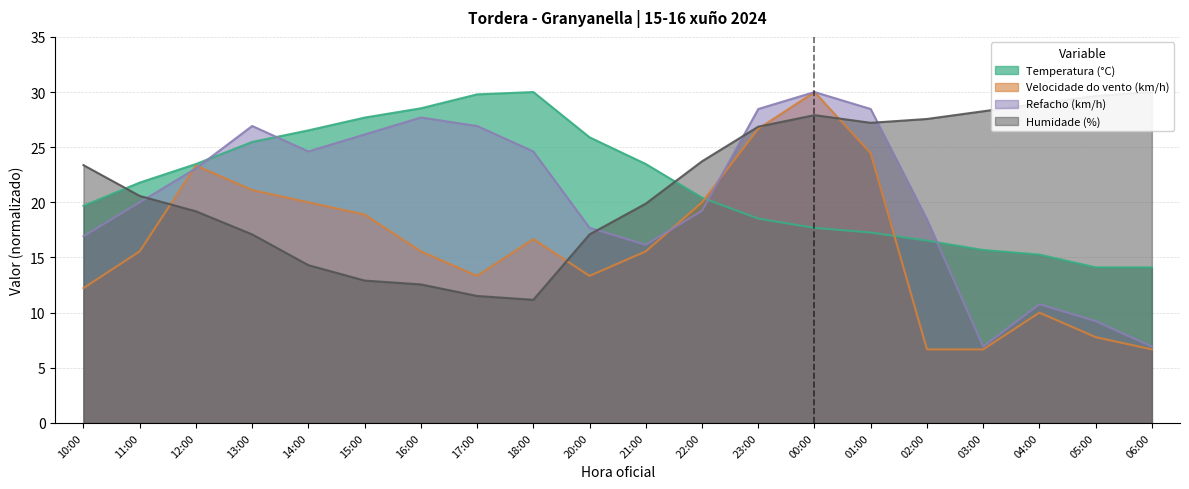

What is the average value of the Refacho (km/h) series?

20.5